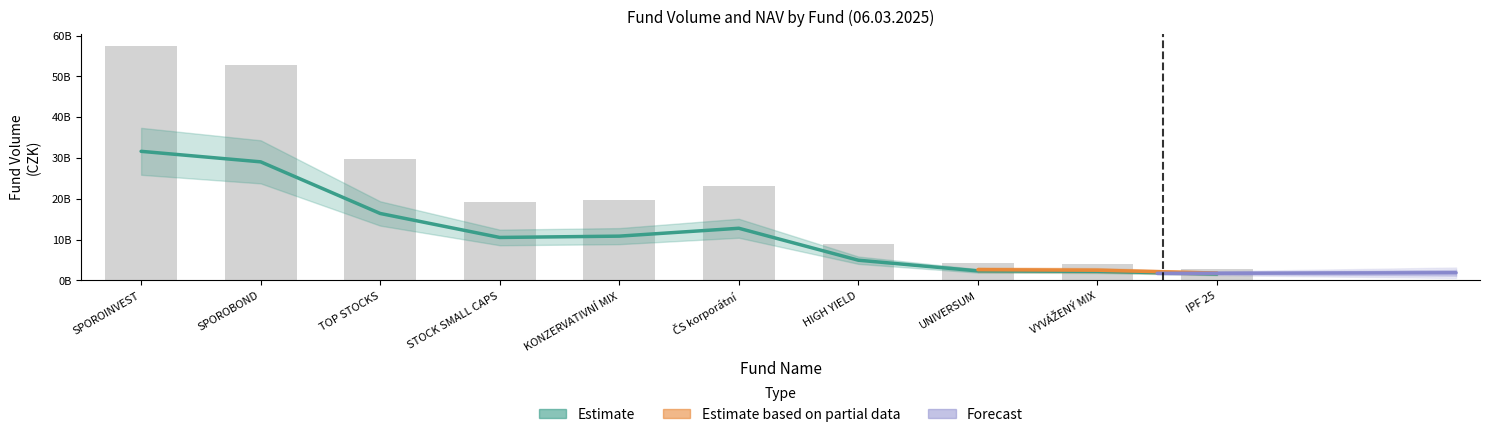

True or false: the data shows 76556315342 at SPOROBOND.

False